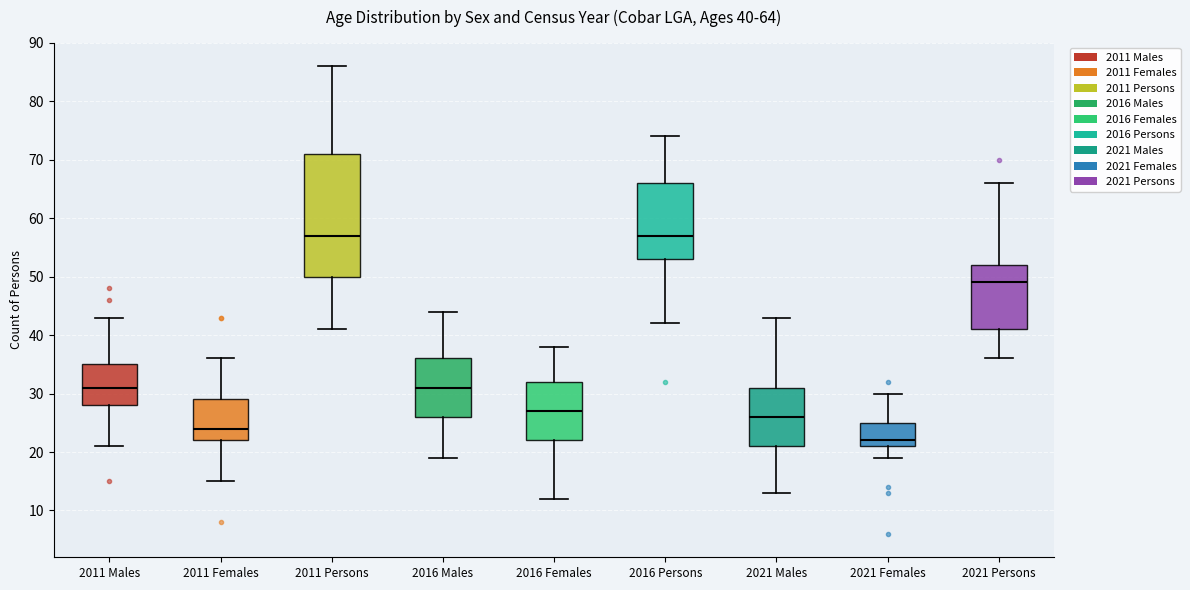

Which box's median line is the lowest?

2021 Females